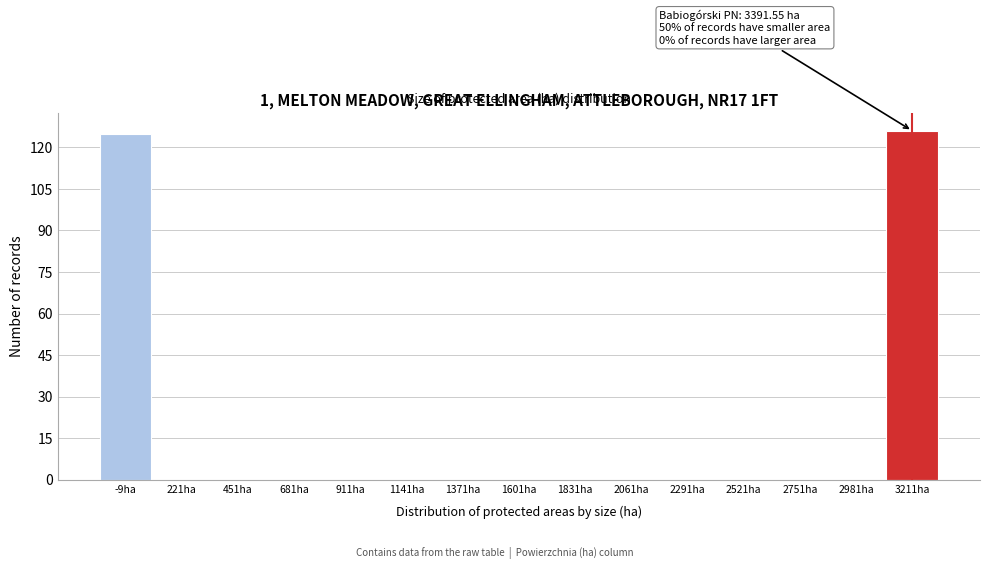

Reading left to right, extract all data points from this chart.

-9ha=125	221ha=0	451ha=0	681ha=0	911ha=0	1141ha=0	1371ha=0	1601ha=0	1831ha=0	2061ha=0	2291ha=0	2521ha=0	2751ha=0	2981ha=0	3211ha=126